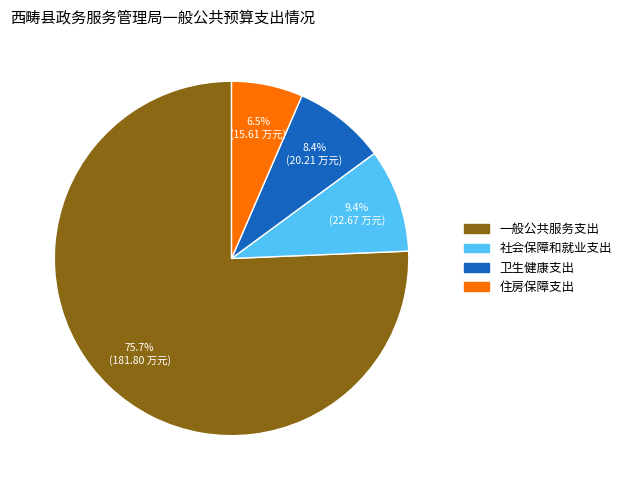

Combined, do 卫生健康支出 and 一般公共服务支出 account for over 50%?

Yes